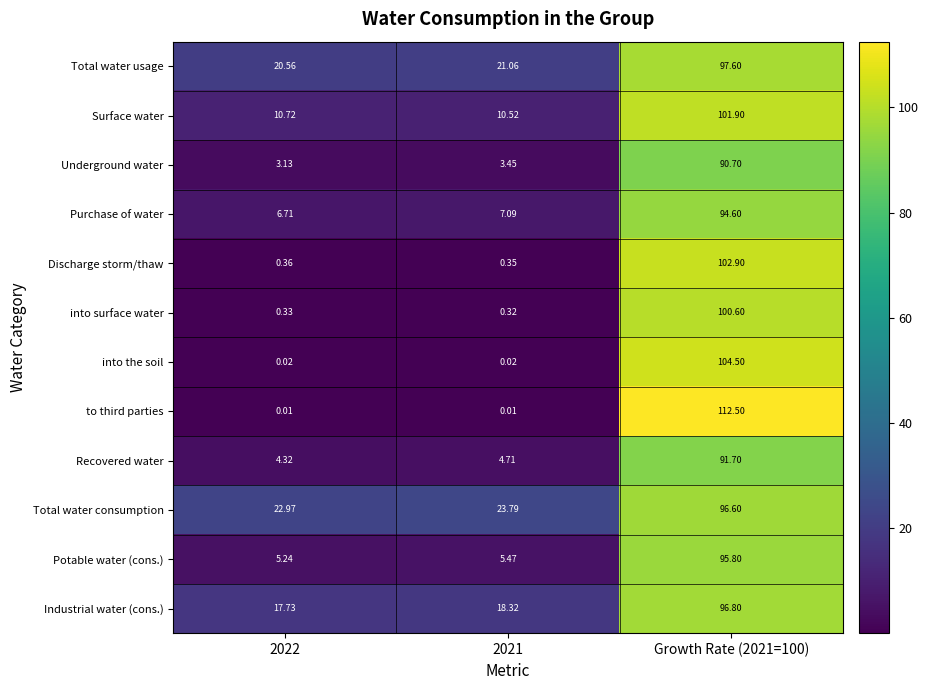

Rank the series at 2021 from lowest to highest value.

to third parties, into the soil, into surface water, Discharge storm/thaw, Underground water, Recovered water, Potable water (cons.), Purchase of water, Surface water, Industrial water (cons.), Total water usage, Total water consumption